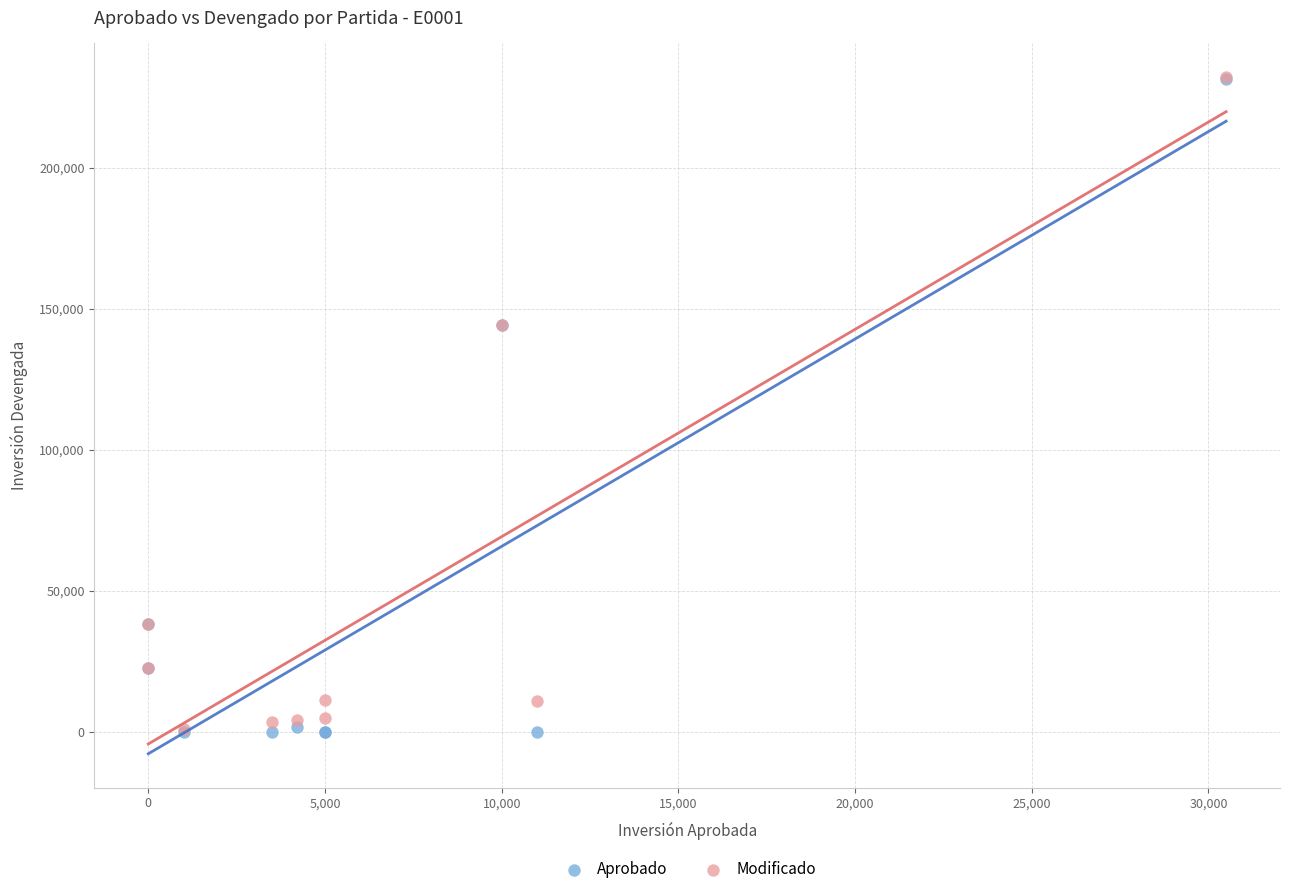

What are all the series names shown in the legend?

Aprobado, Modificado